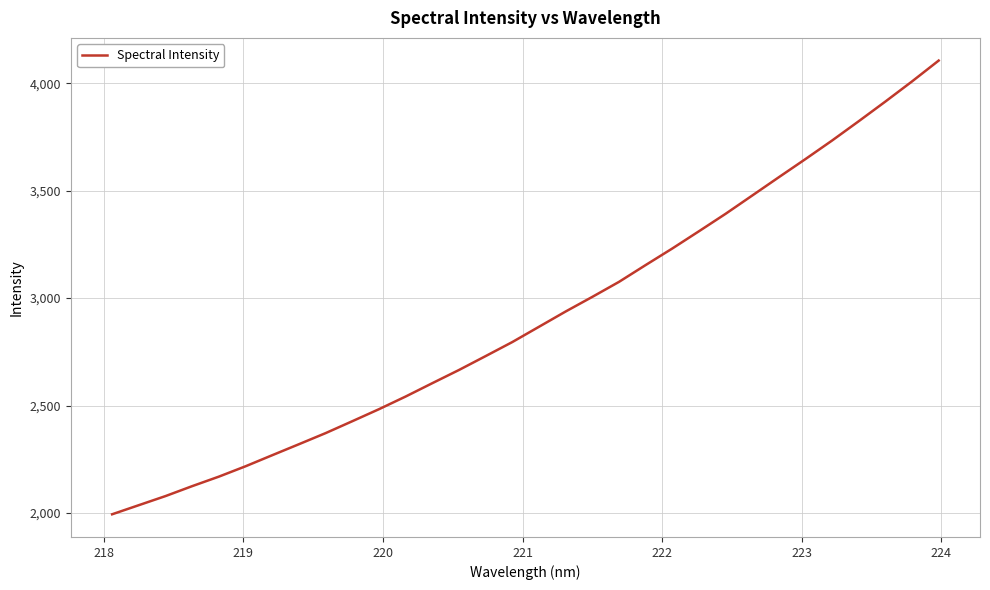

What is the greatest value displayed?

4105.8